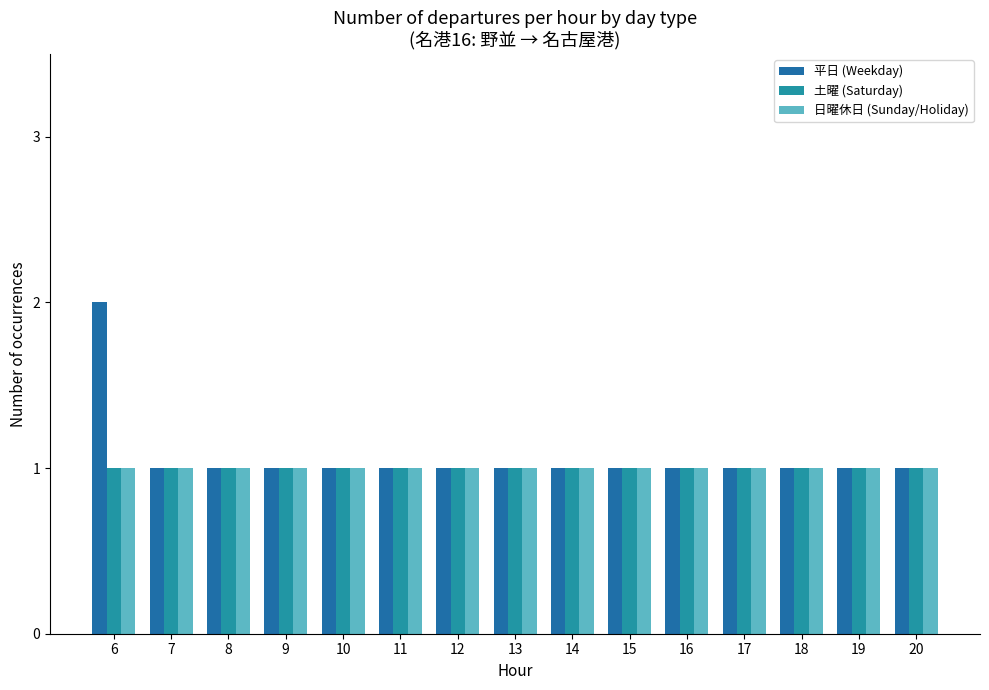

What is the minimum value for 日曜休日 (Sunday/Holiday)?

1